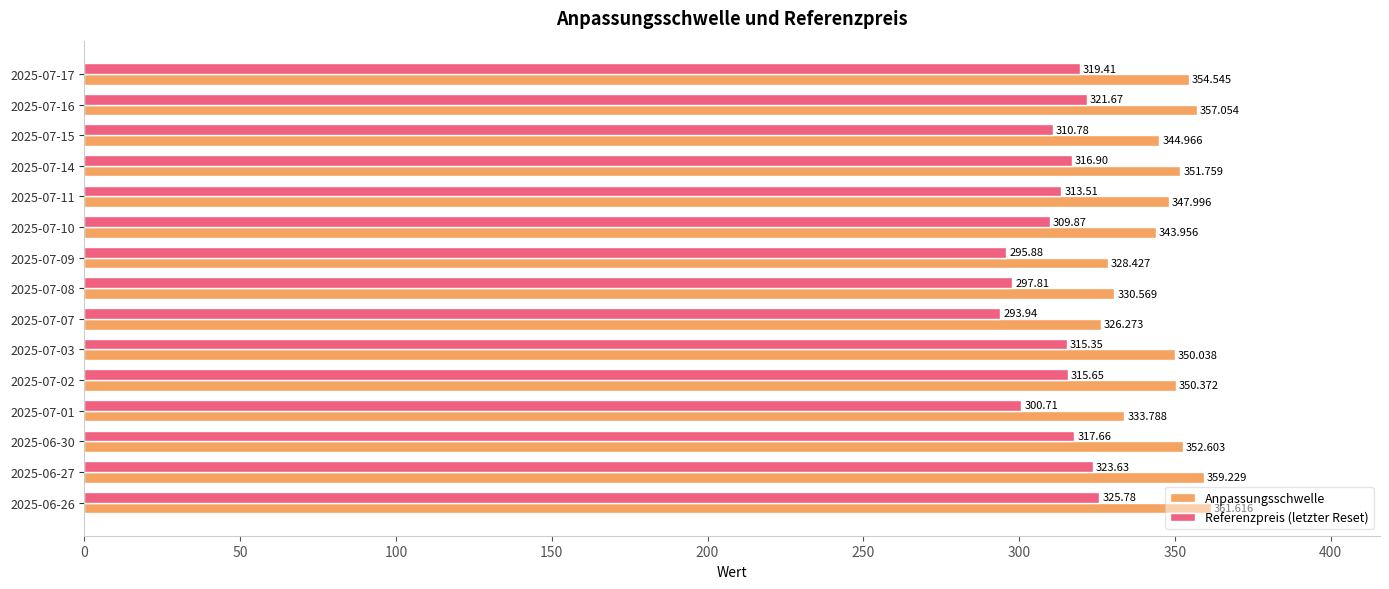

Between 2025-07-03 and 2025-06-30, which series saw the biggest shift?

Anpassungsschwelle